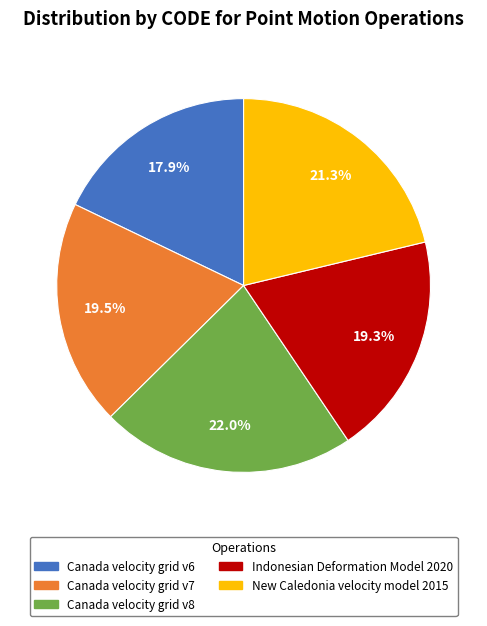

What is the total percentage of Canada velocity grid v8 and New Caledonia velocity model 2015?

43.3%